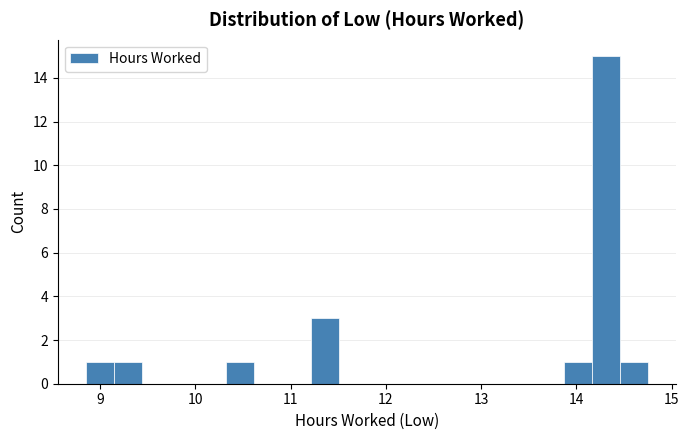

Around what value on the x-axis is the tallest bar? Give the approximate position of its centre, as read against the axis.

14.3